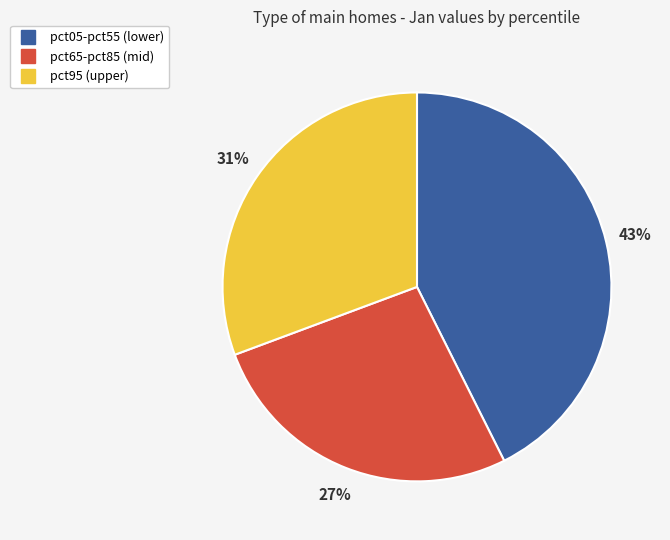

To the nearest percent, what is the average slice percentage?

33%